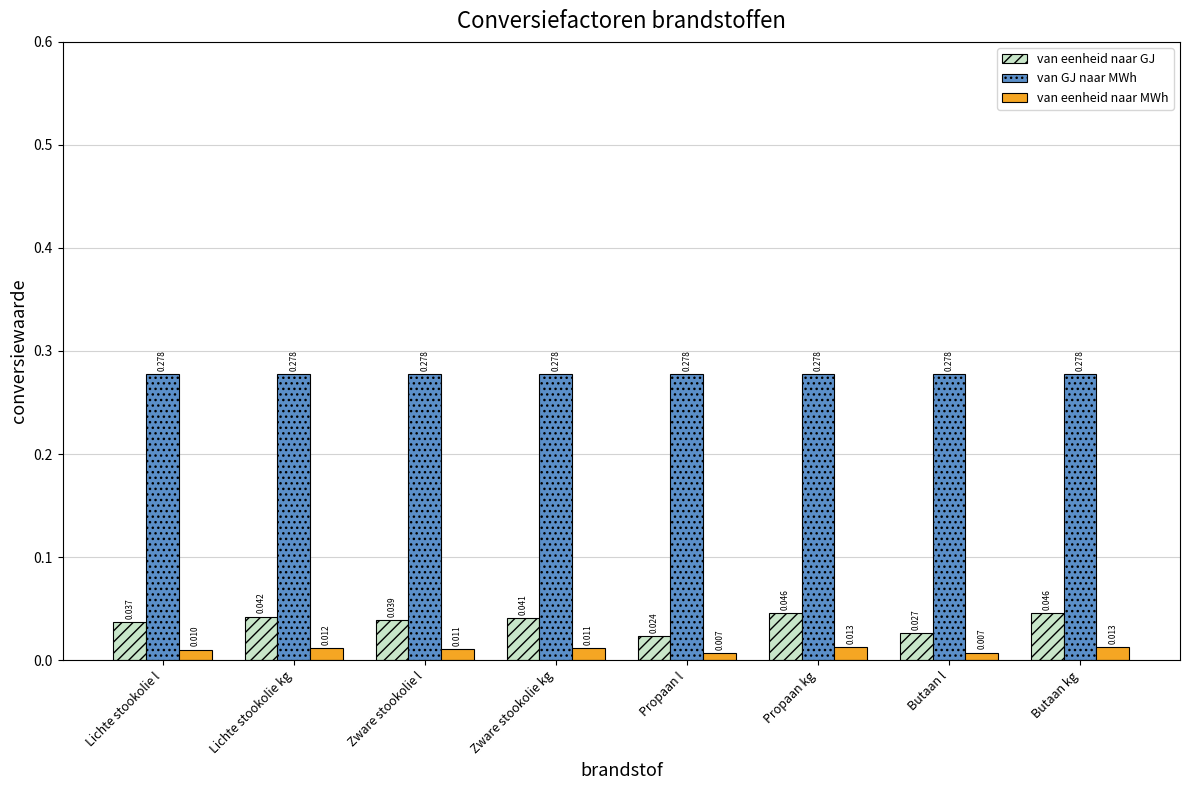

Which series changed the most between Lichte stookolie kg and Propaan l?

van eenheid naar GJ